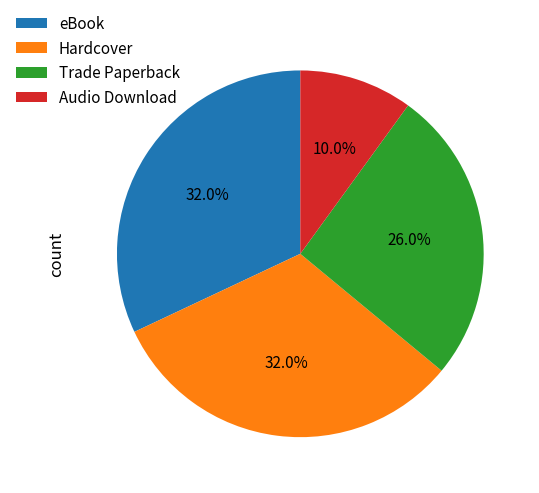

Approximately how many times larger is the value at Audio Download compared to eBook?

0.3